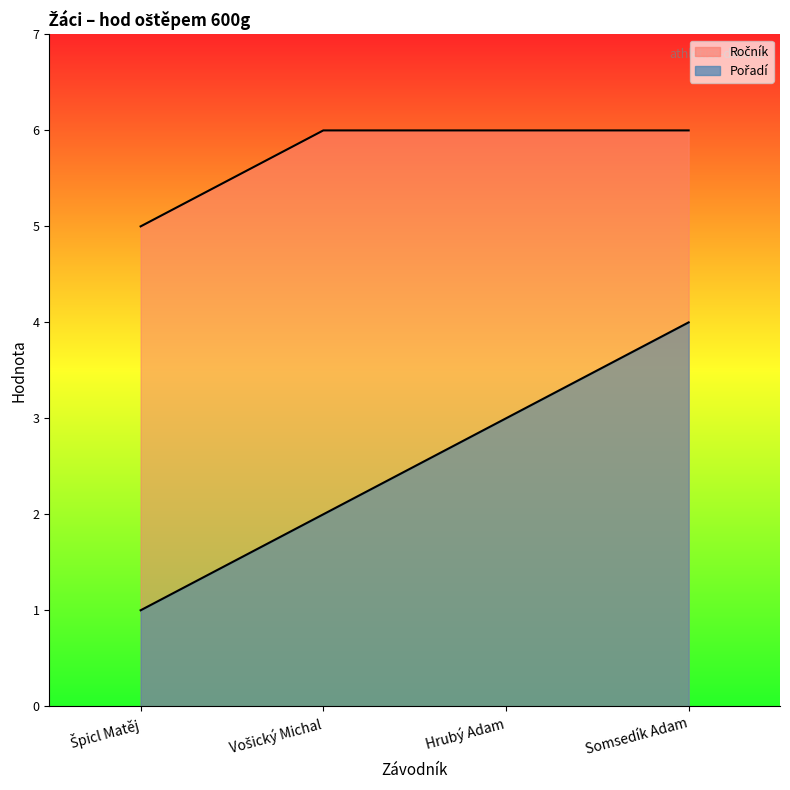

What is the difference between the second highest and second lowest values in the Pořadí series?

1